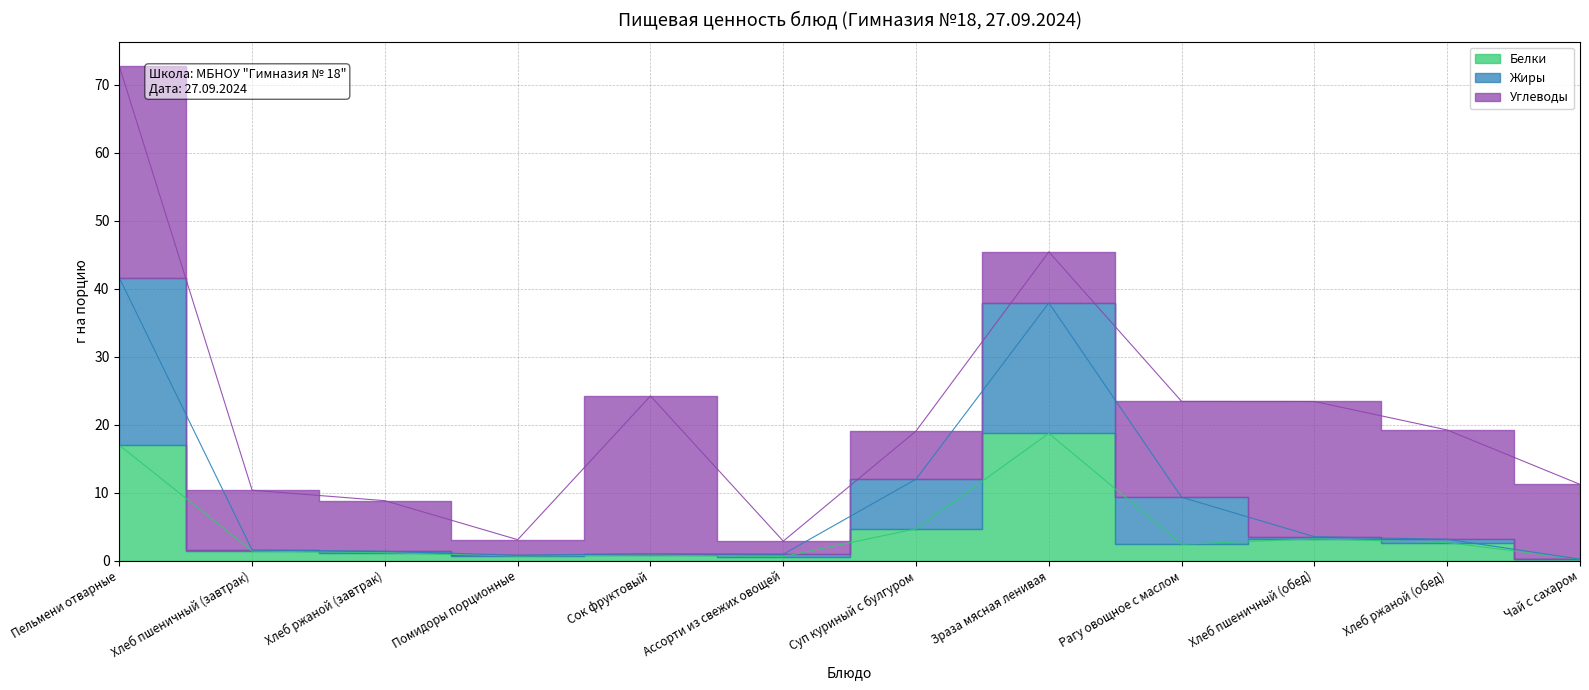

At how many categories does at least one series exceed 33?

2